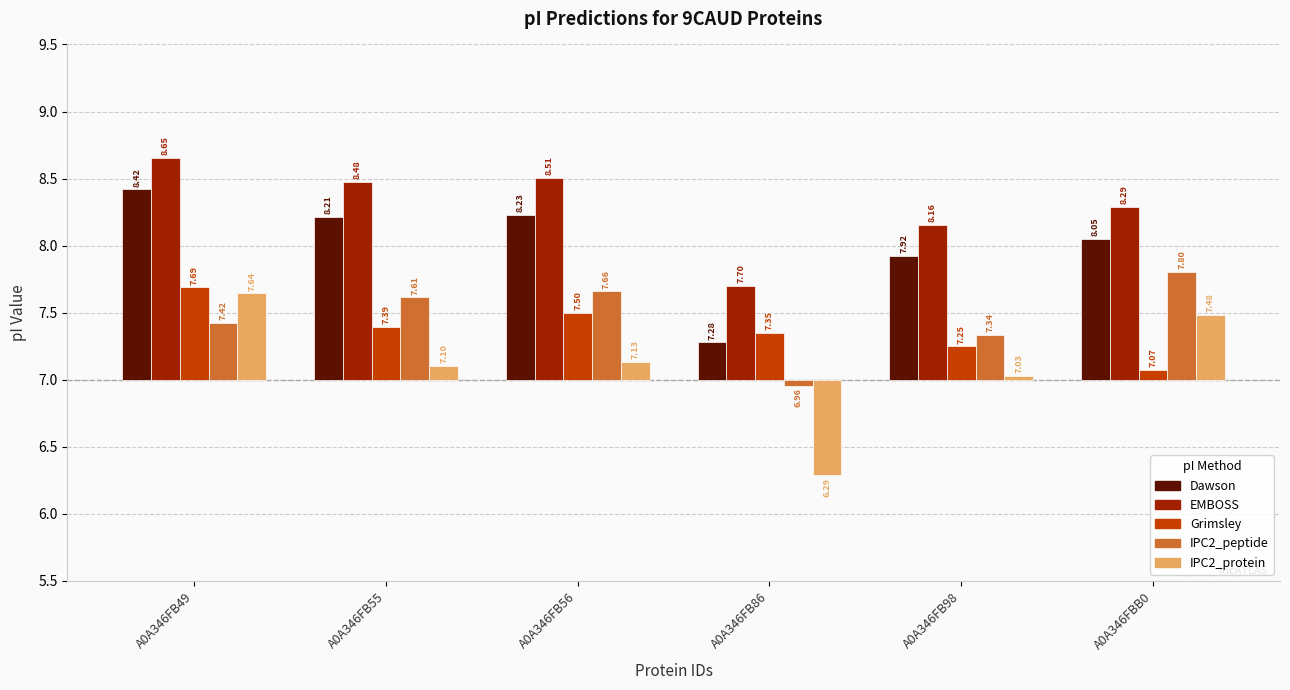

At which label does Dawson first exceed 1?

A0A346FB49